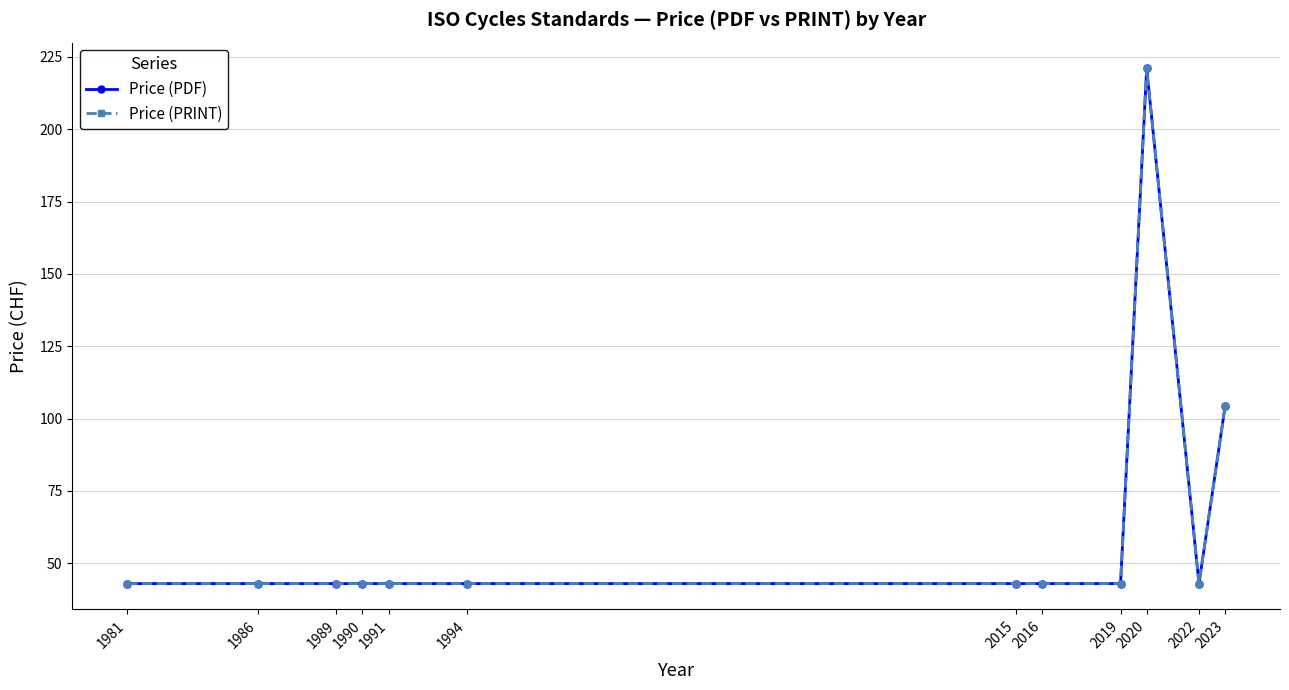

Is this an area chart (filled region under the line)?

No